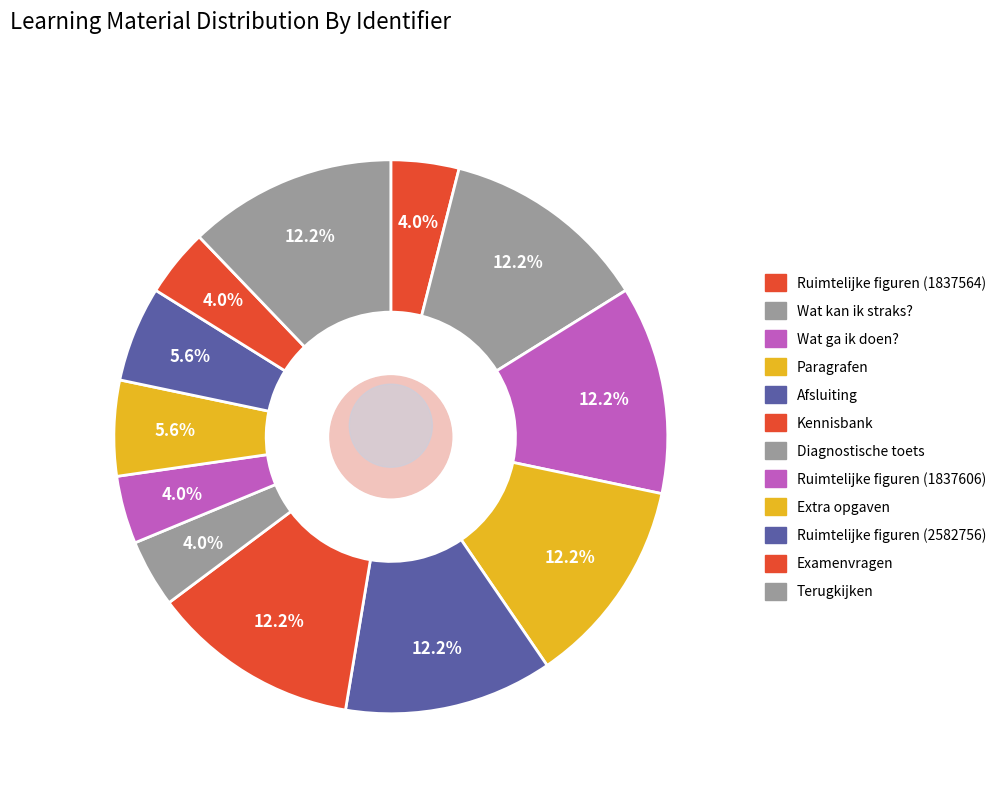

What is the change in value from Kennisbank to Examenvragen?

-3795897